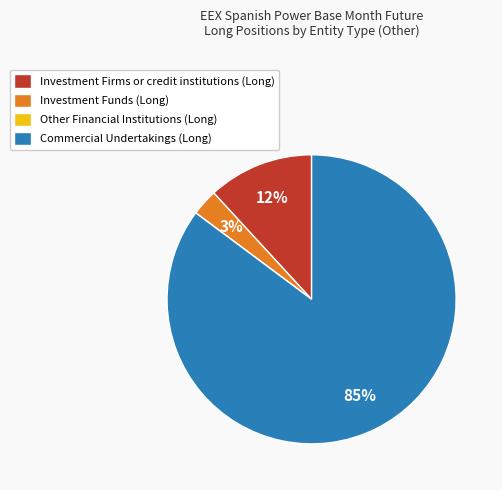

Which has a higher value, Investment Firms or credit institutions (Long) or Investment Funds (Long)?

Investment Firms or credit institutions (Long)